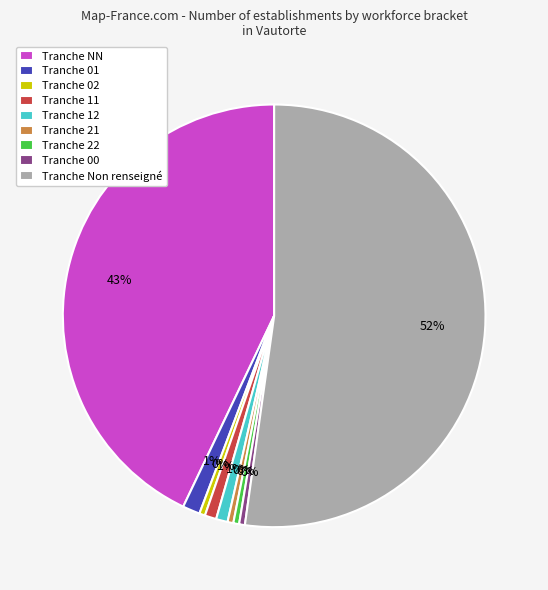

Which category has the biggest portion of the pie?

Tranche Non renseigné